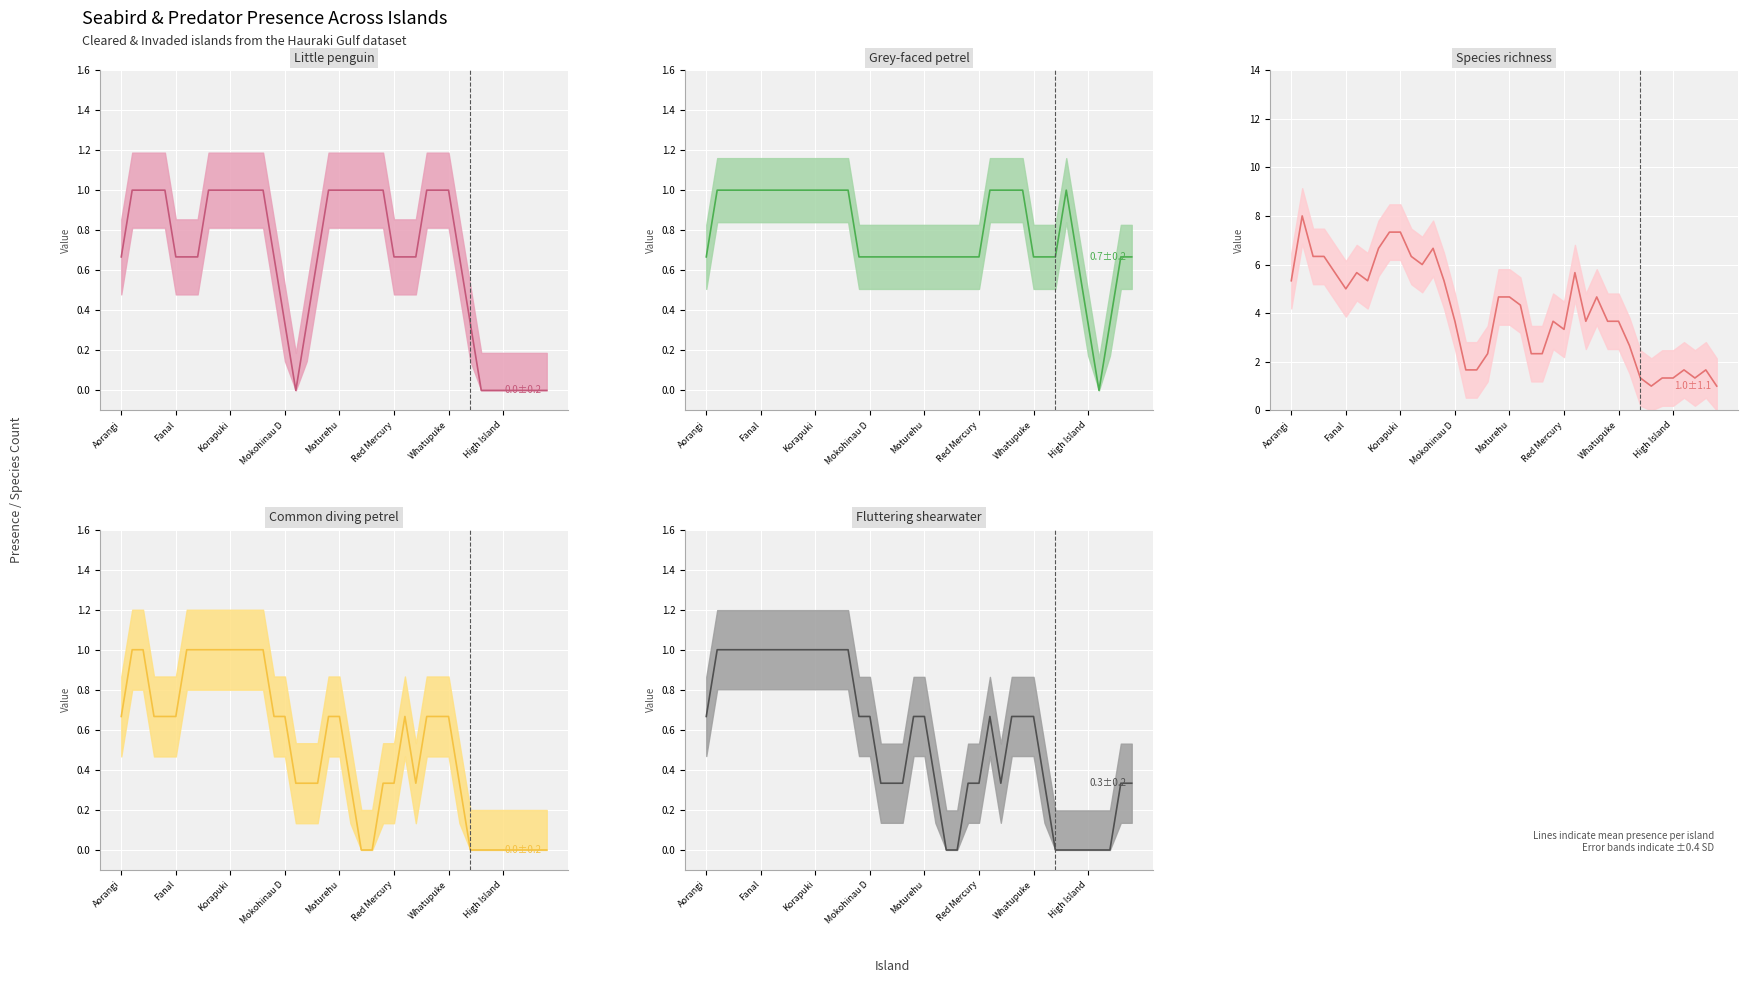

True or false: Species richness and Fluttering shearwater cross at least once.

False